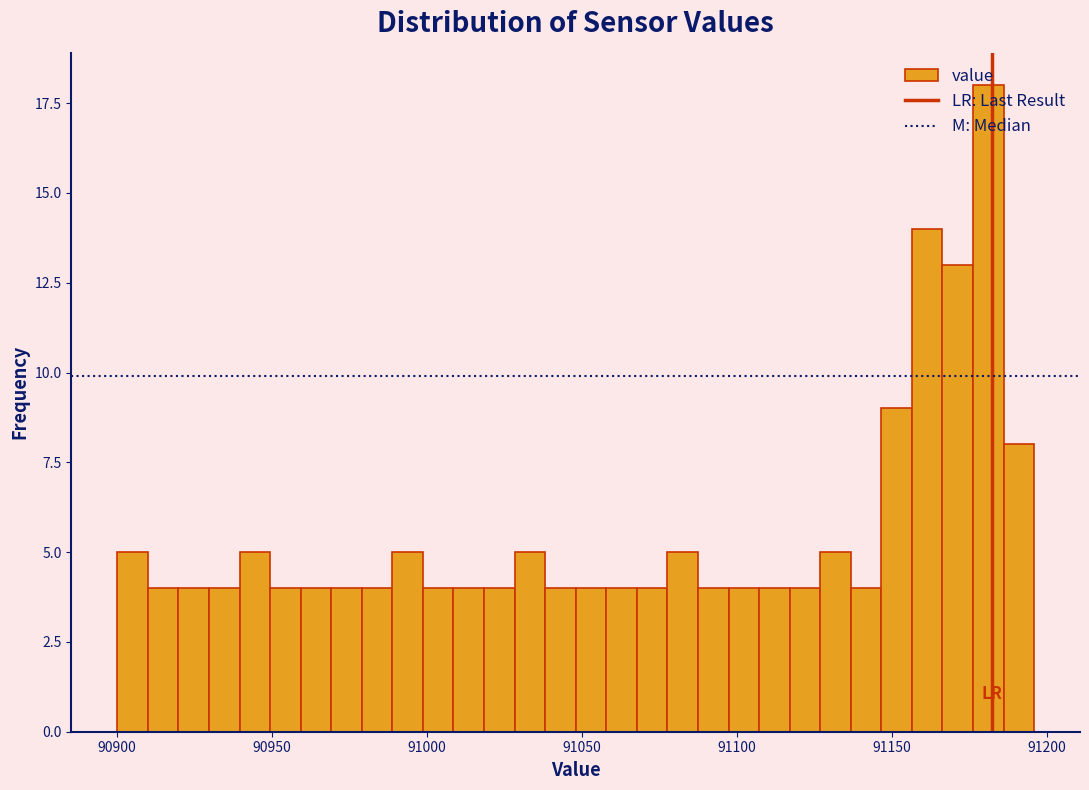

Around what value on the x-axis is the tallest bar? Give the approximate position of its centre, as read against the axis.

91180